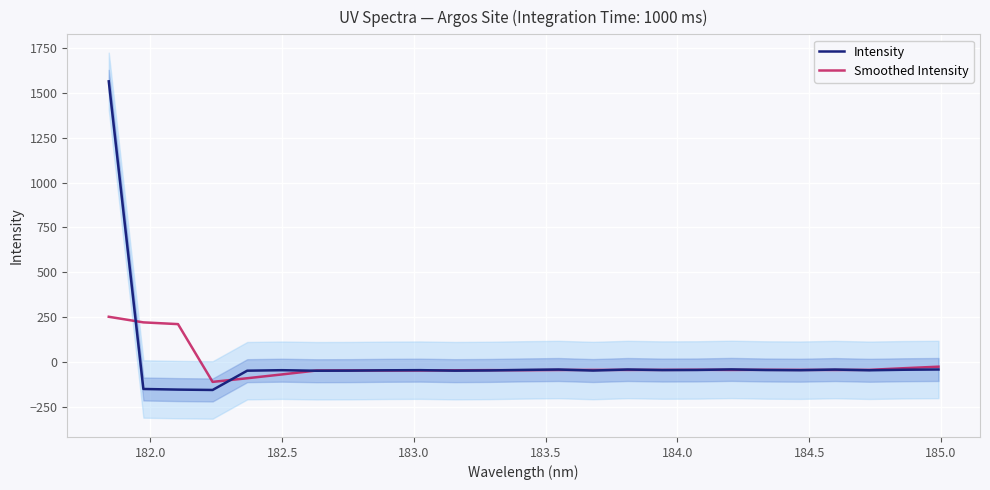

Which series has the largest range (max minus min)?

Intensity